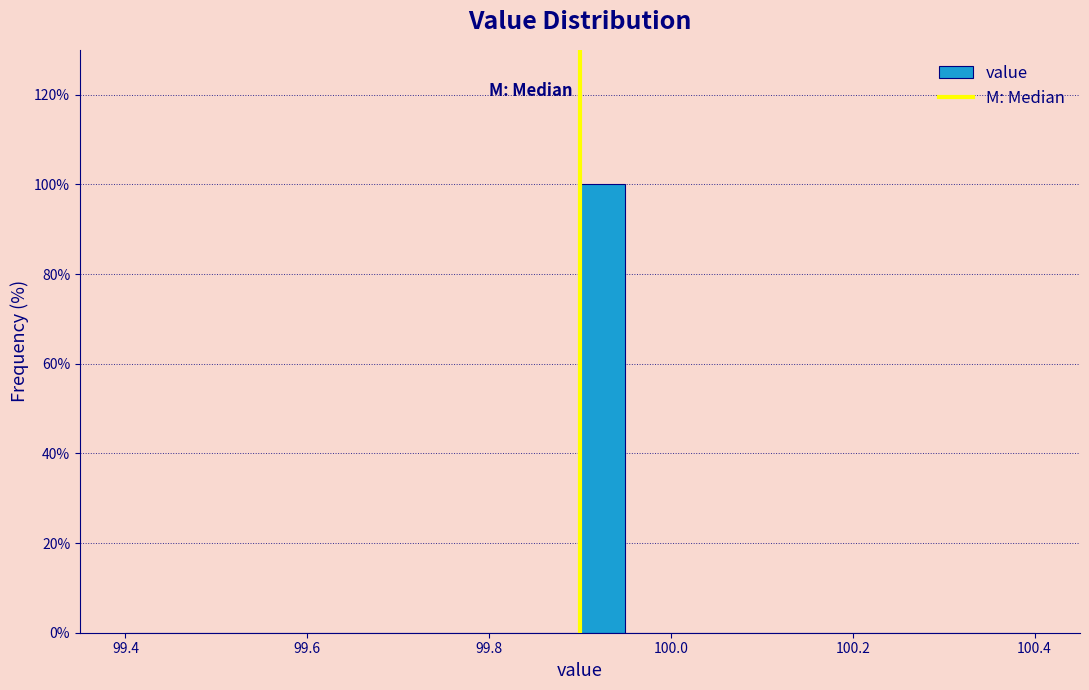

Read against the x-axis, roughly where is the centre of the tallest bar?

99.92